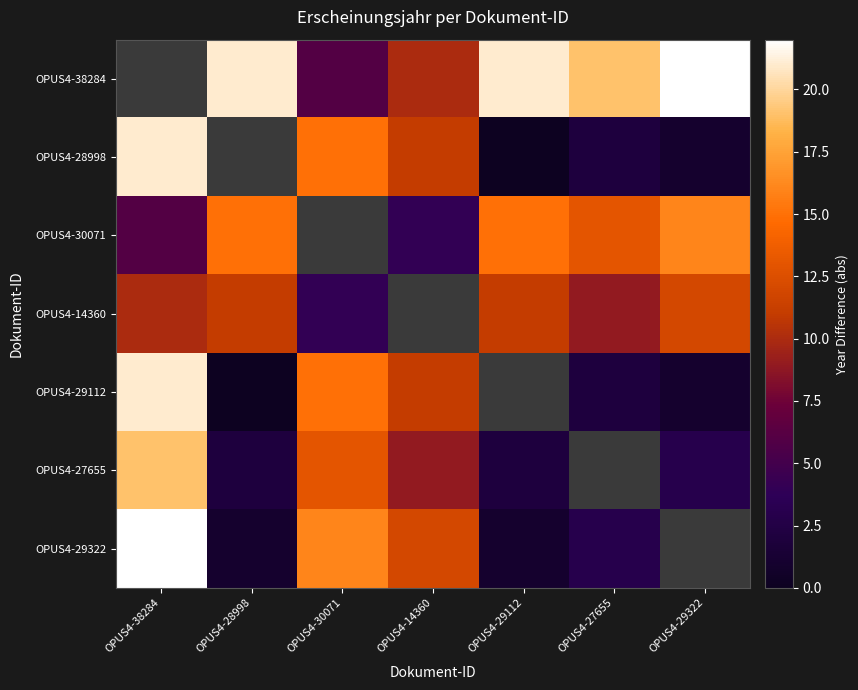

The OPUS4-14360 series shows 4.5 at OPUS4-28998. True or false?

False